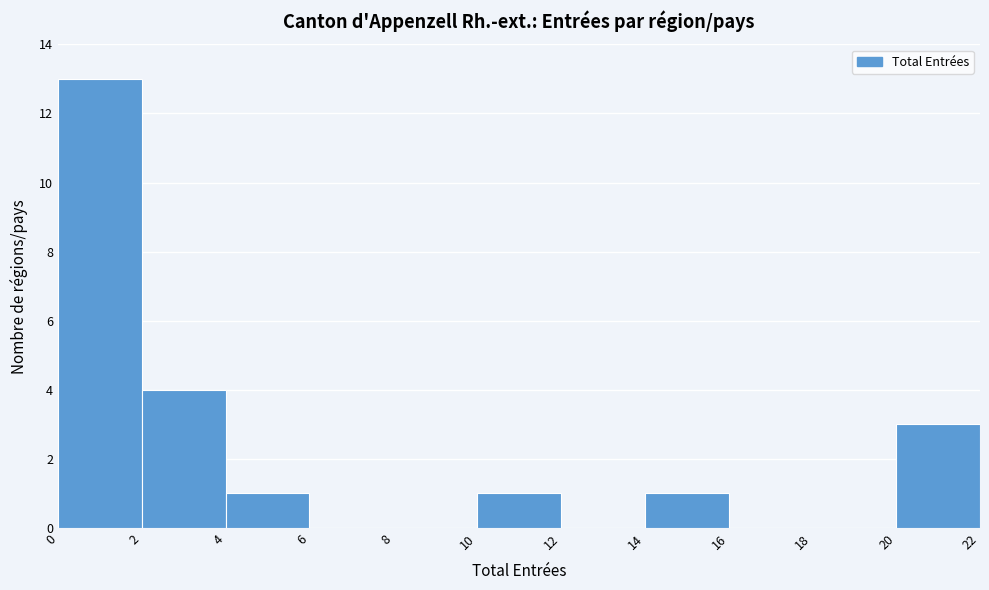

Which range on the x-axis has the tallest bar?

0 to 2